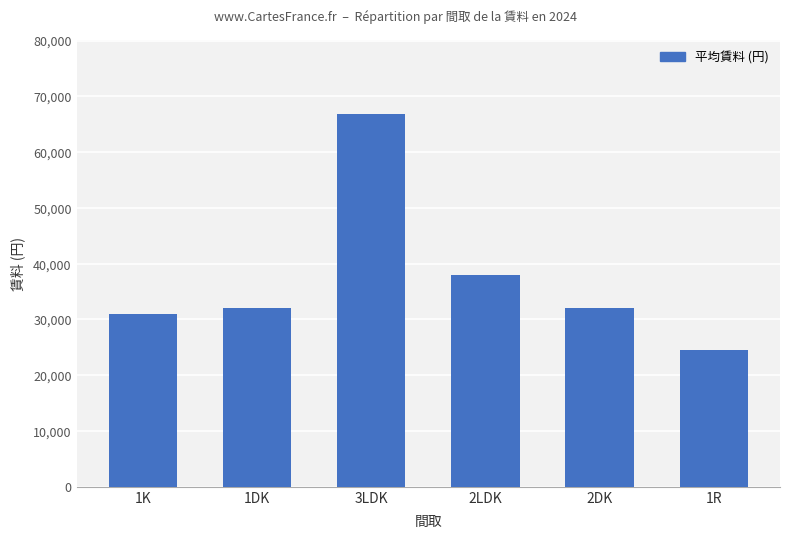

What is the smallest value displayed?

24500